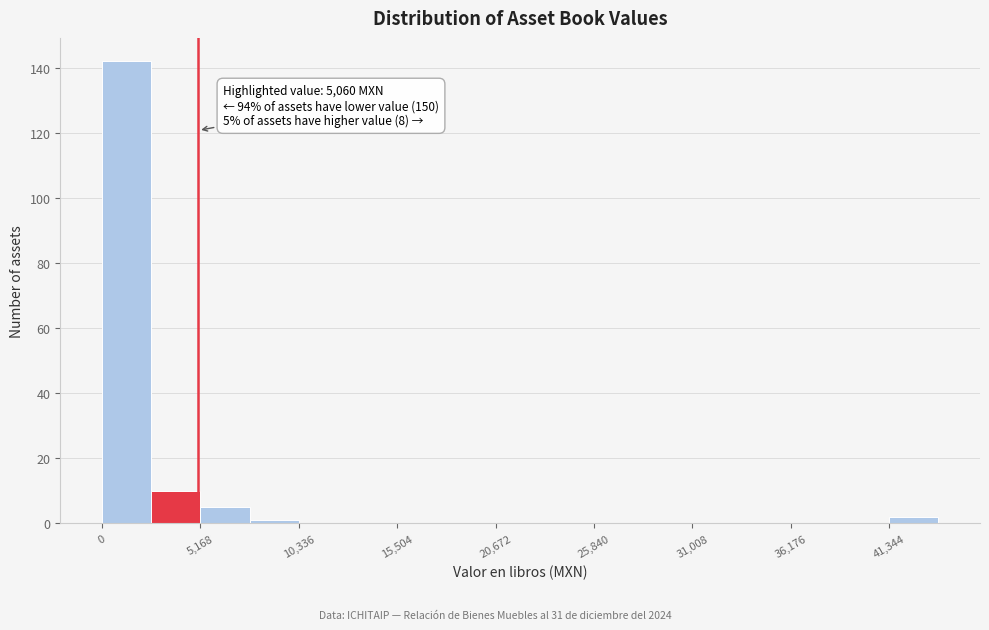

Around what value on the x-axis is the tallest bar? Give the approximate position of its centre, as read against the axis.

1000